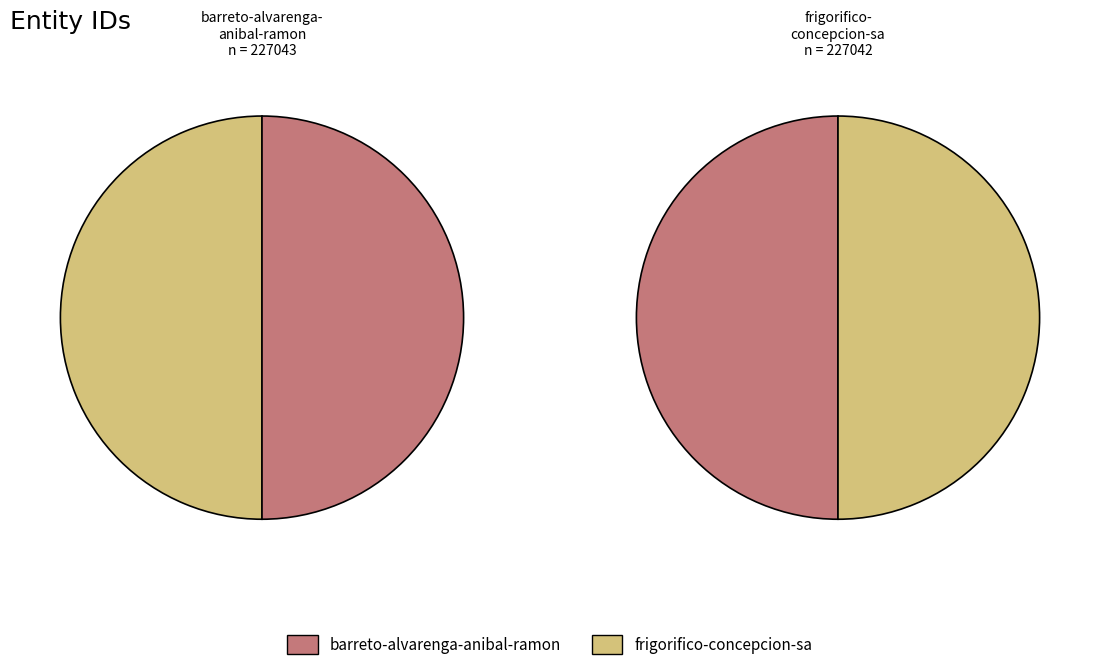

Count the number of slices in the pie.

2